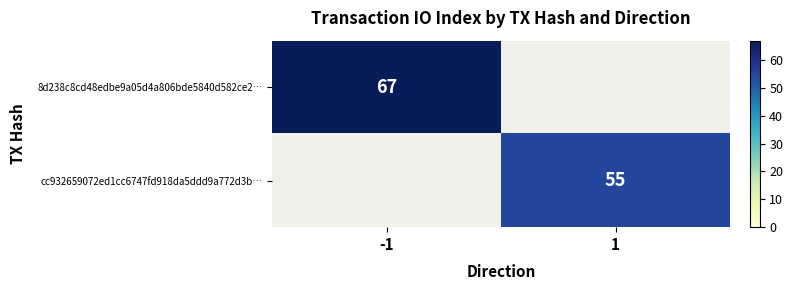

How many categories are shown in the chart?

2